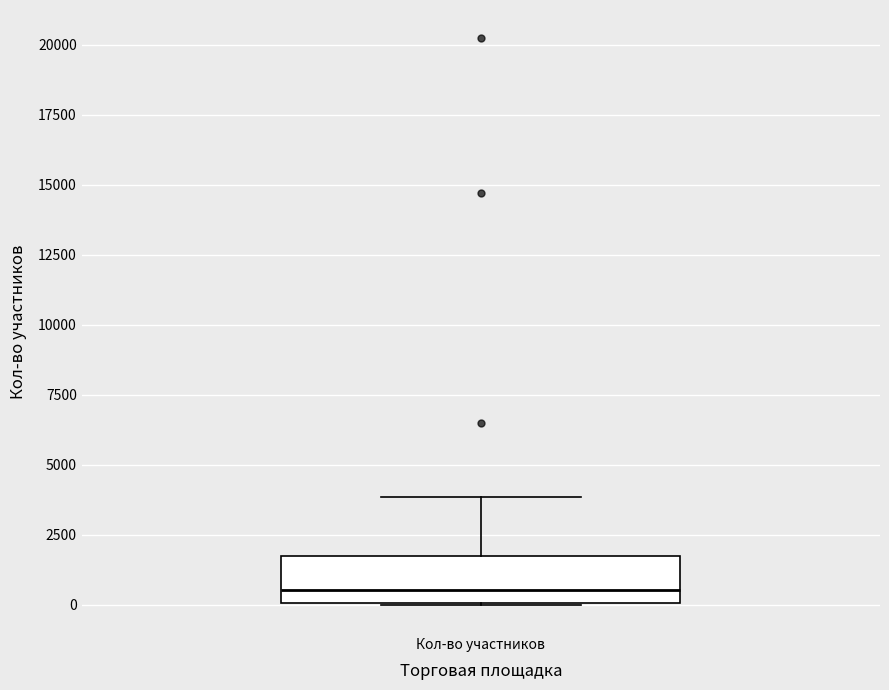

Transcribe this box plot: give where the median line is, the range the box spans, and where the two whiskers end, as read against the y-axis. The values are not printed on the chart, so give them approximately, as read against the axis.

median 500, box 0 to 1500, whiskers 0 to 4000